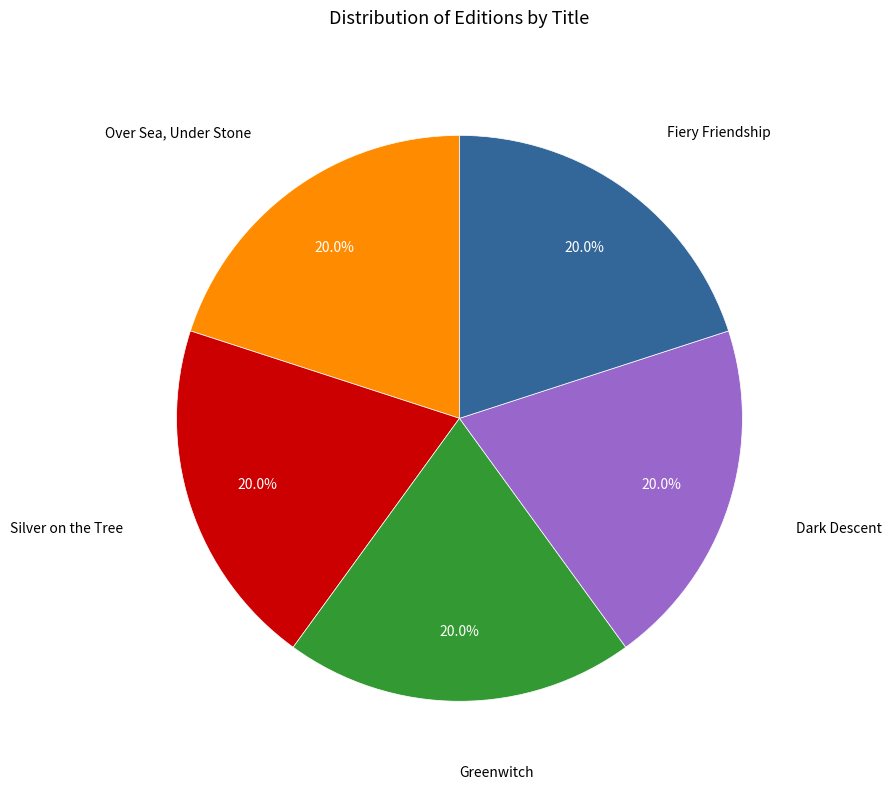

Is there any slice that represents more than half of the pie?

No